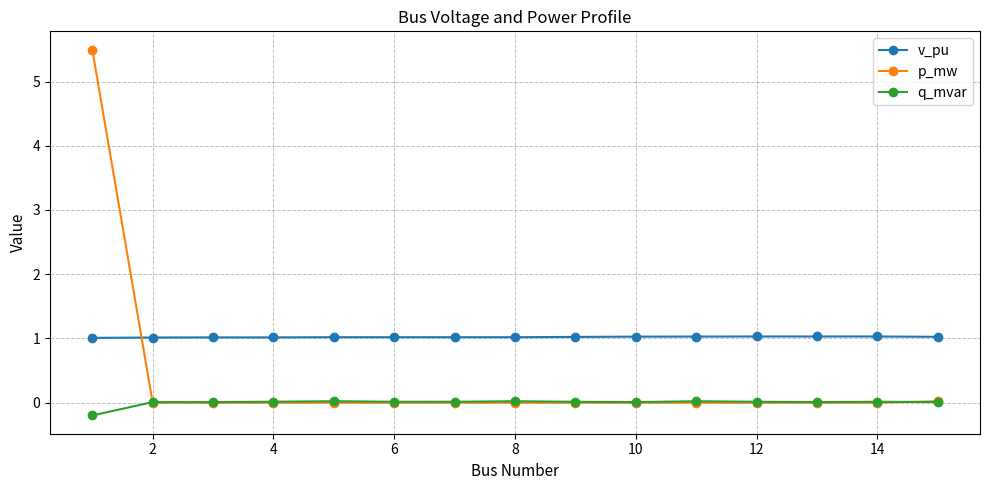

List the series in order of their peak value, highest first.

p_mw, v_pu, q_mvar